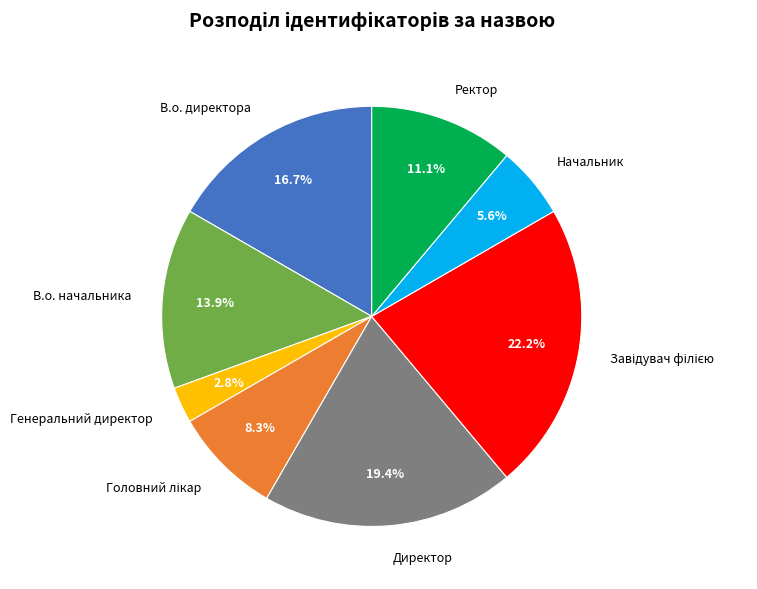

How many segments does this pie chart have?

8